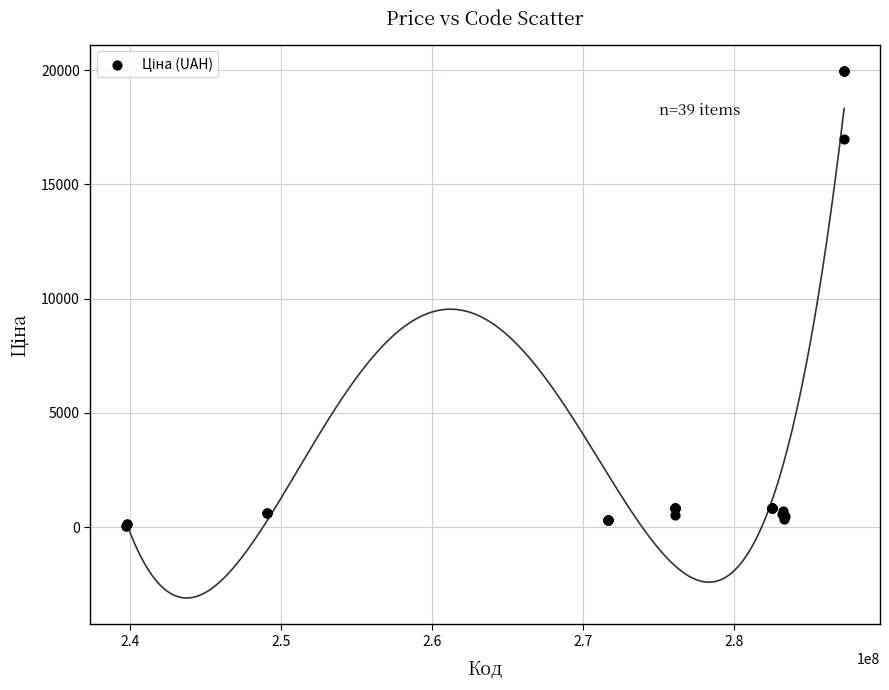

What Y value in the scatter plot is closest to 10010?

16976.3